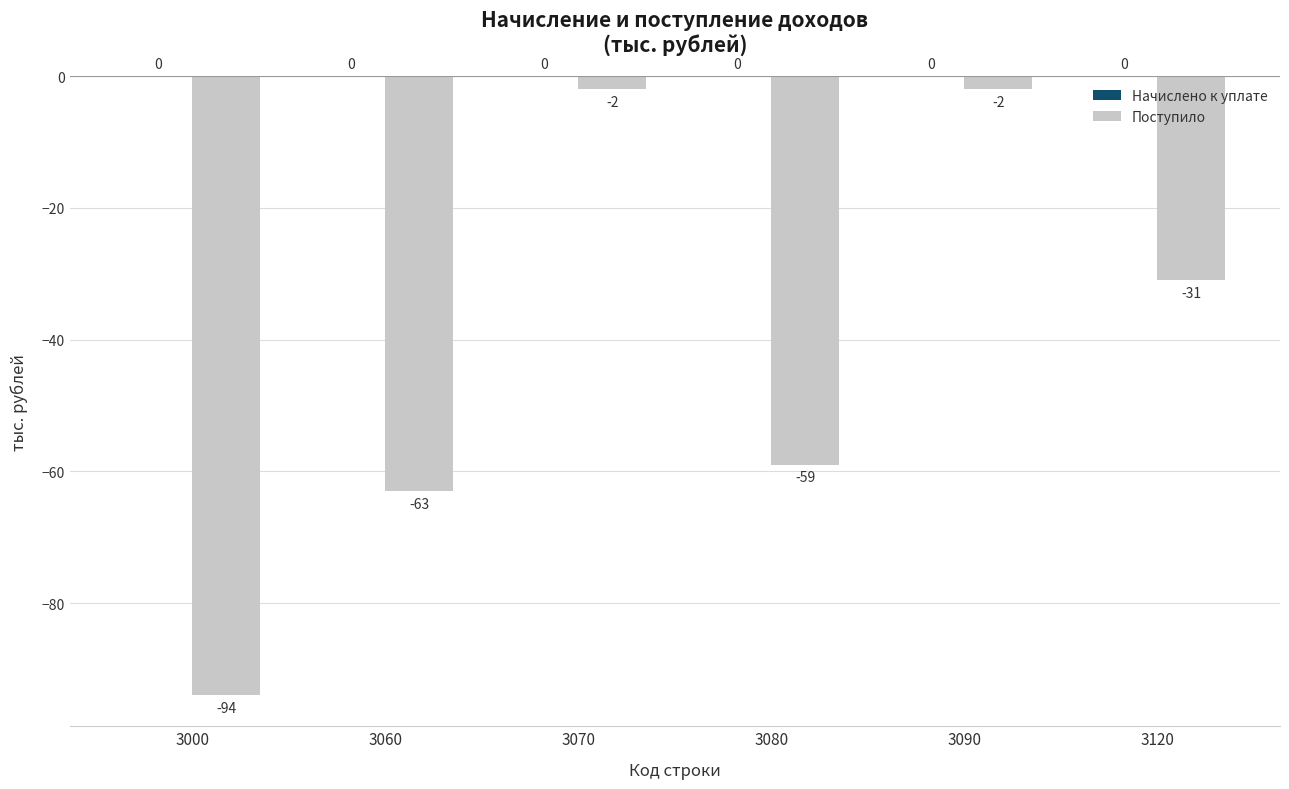

At which category does the chart reach its minimum across all series?

3000